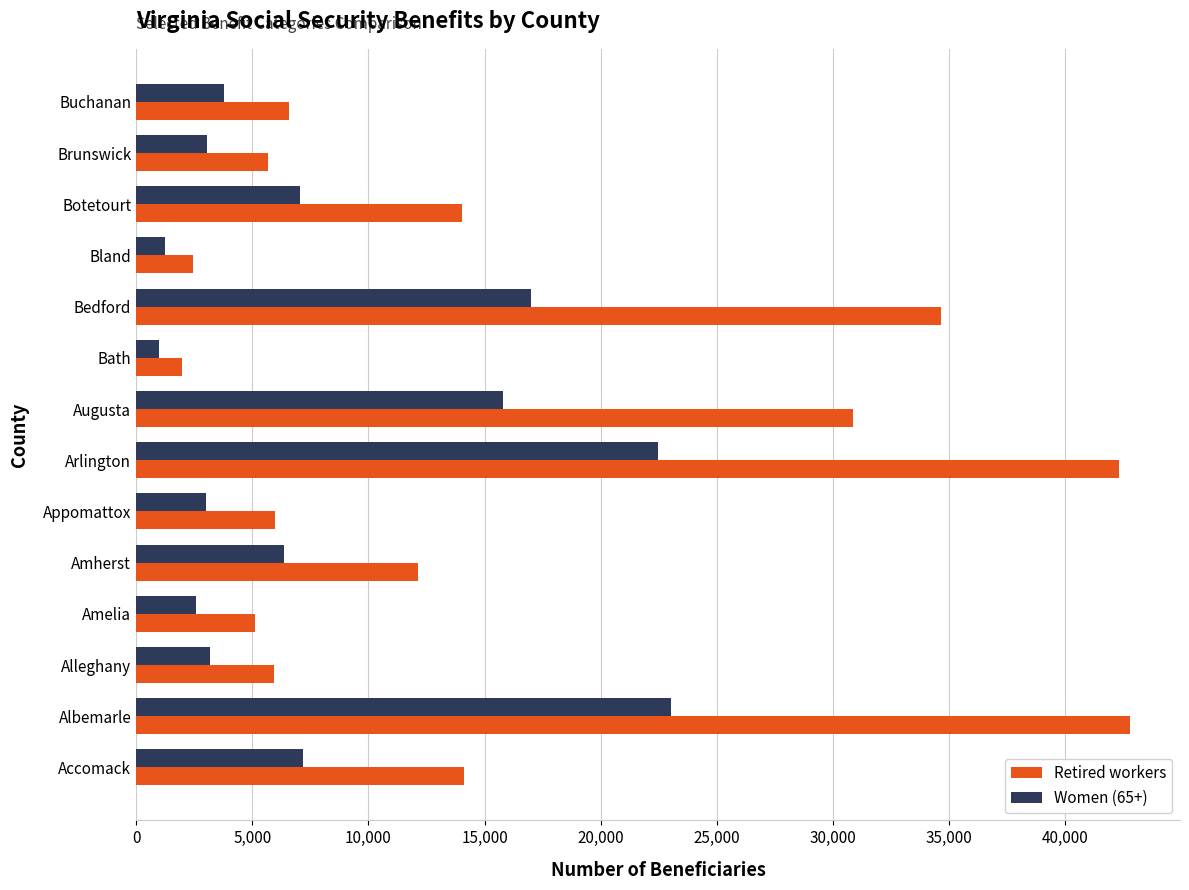

At how many categories does at least one series exceed 38403?

2